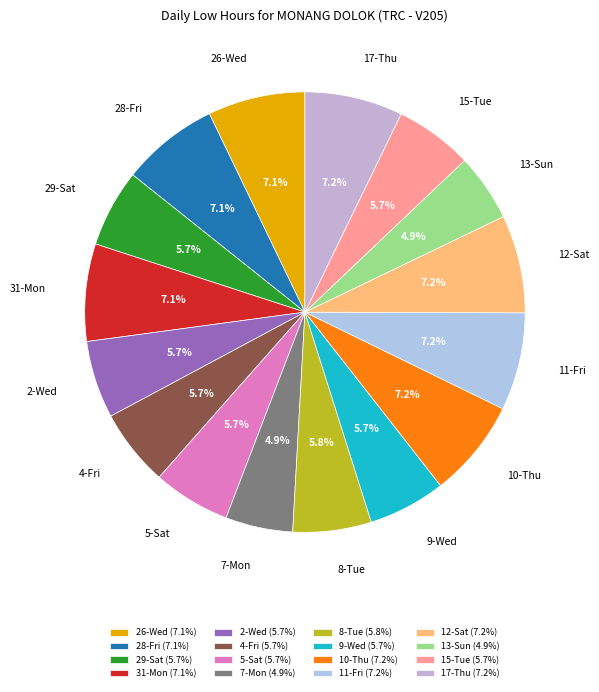

Is 5-Sat the majority of the pie?

No